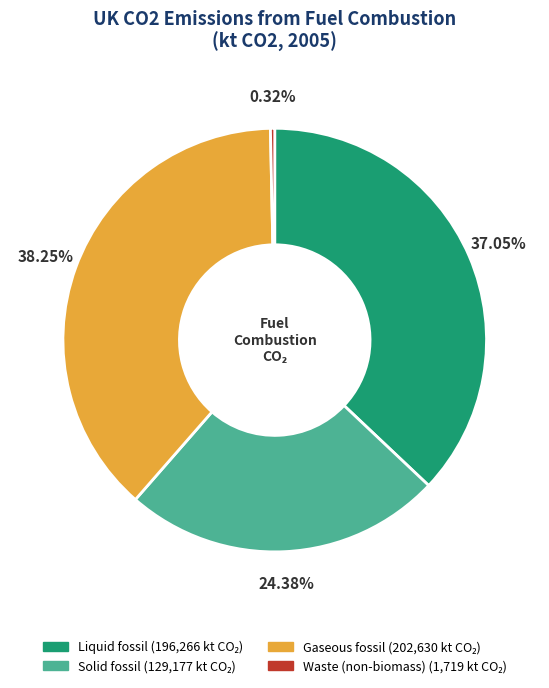

Which slice is the smallest?

Waste (non-biomass)